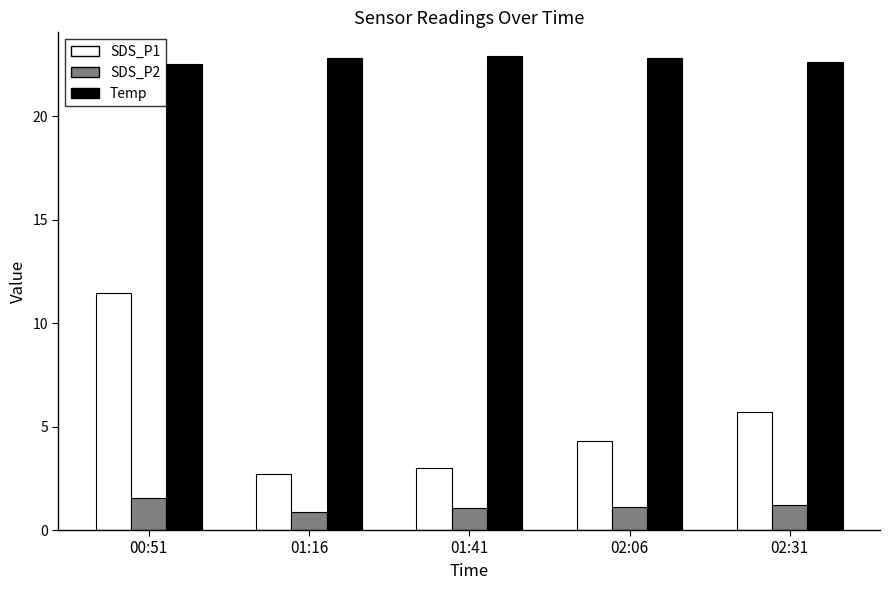

True or false: Temp has a value of 40.7 at 01:16.

False